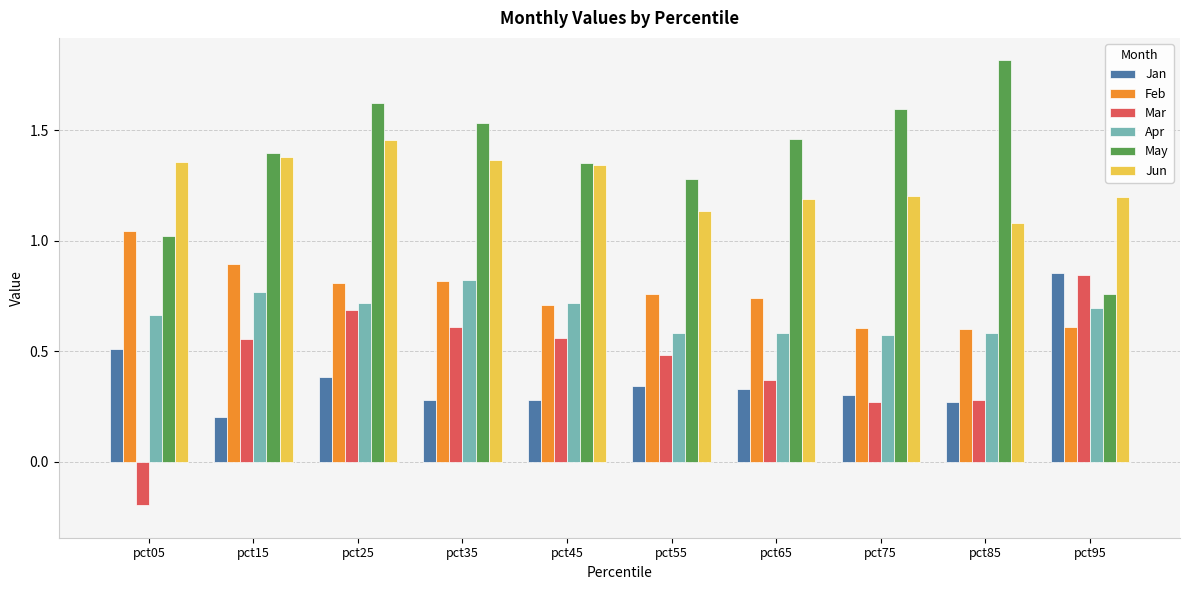

The value of May at pct85 is 1.8. True or false?

True